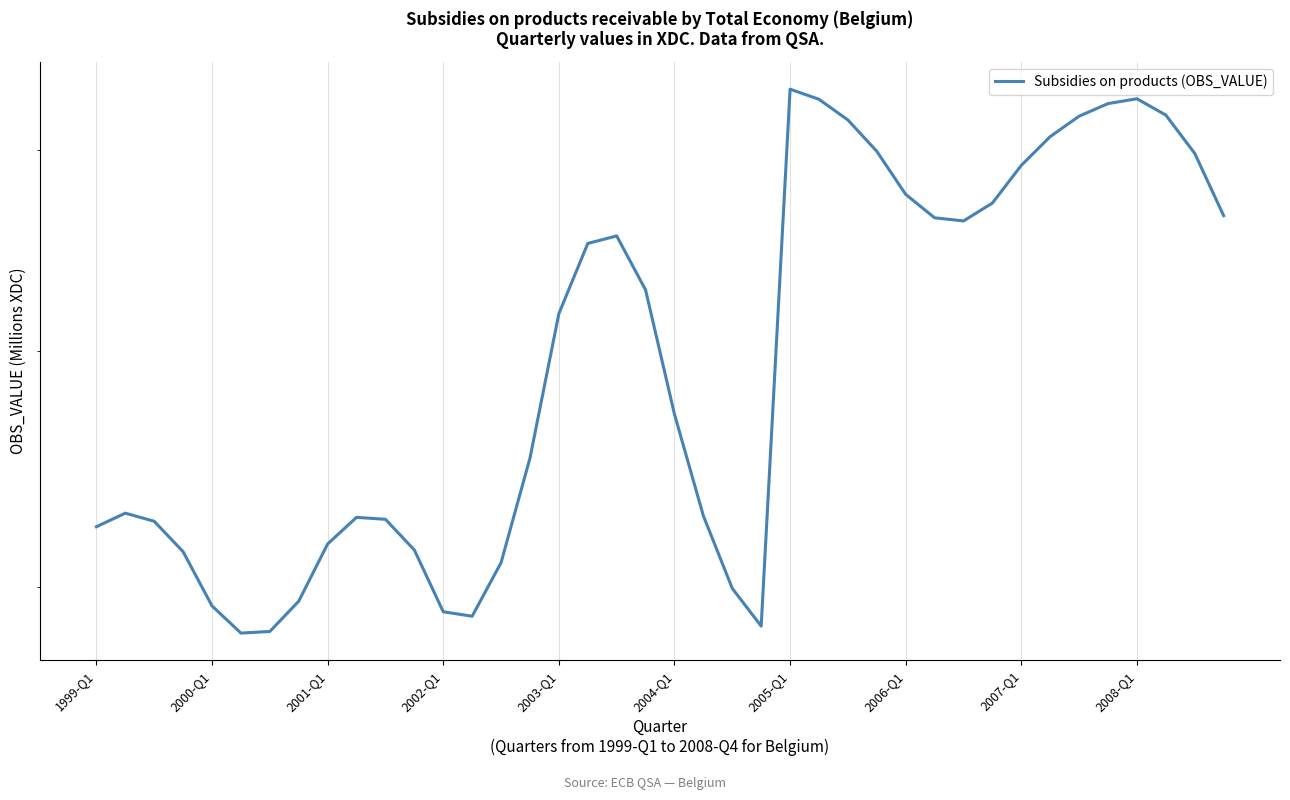

Reading right to left, transcribe all the data shown in this chart.

665.7	698.4	719.3	728.4	725.7	718.7	707.5	692.0	672.2	663.0	664.6	676.7	699.5	716.6	728.1	733.8	485.3	499.6	528.3	571.3	628.7	655.4	651.6	617.3	552.3	509.6	489.0	490.7	514.6	526.9	527.7	517.0	494.7	483.3	482.7	492.9	513.9	526.1	529.4	523.9